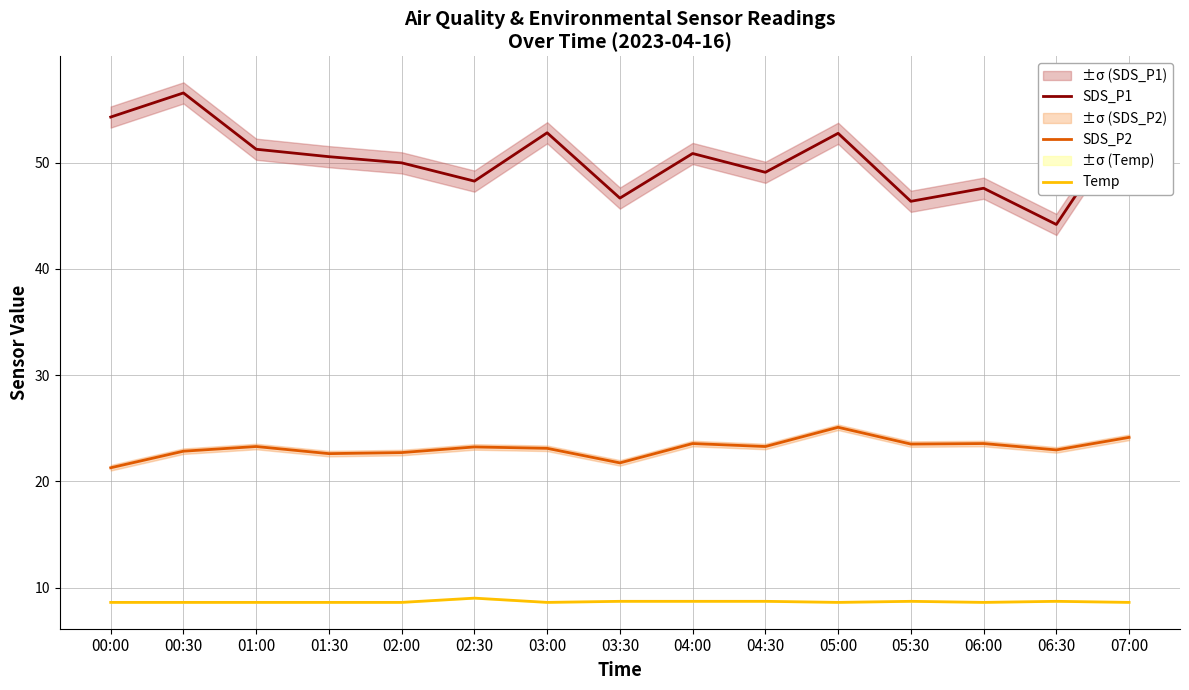

What is the difference between the maximum and minimum values in the SDS_P1 series?

12.4